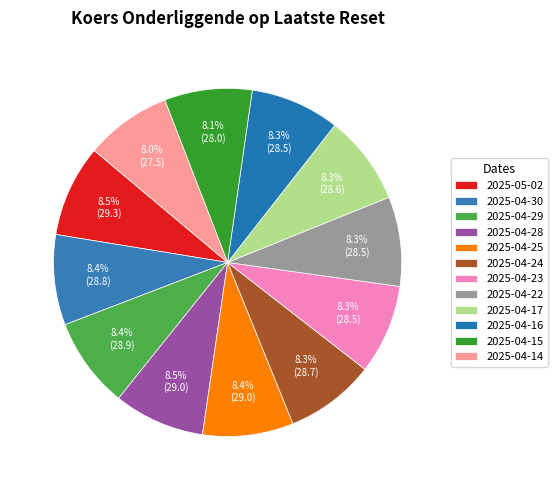

How many slices are in this pie chart?

12